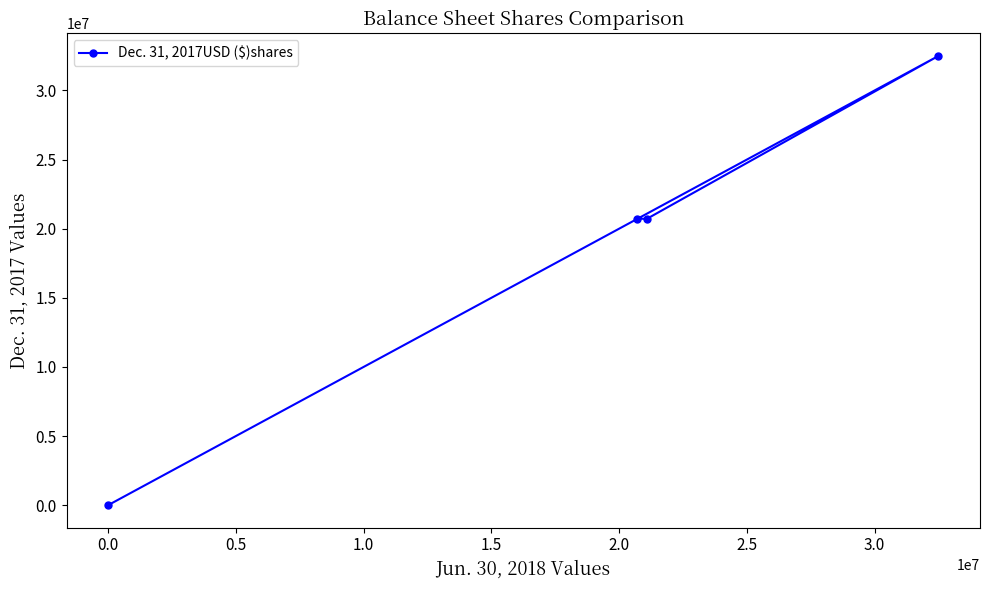

What is the difference between the maximum and second lowest values?

11781532